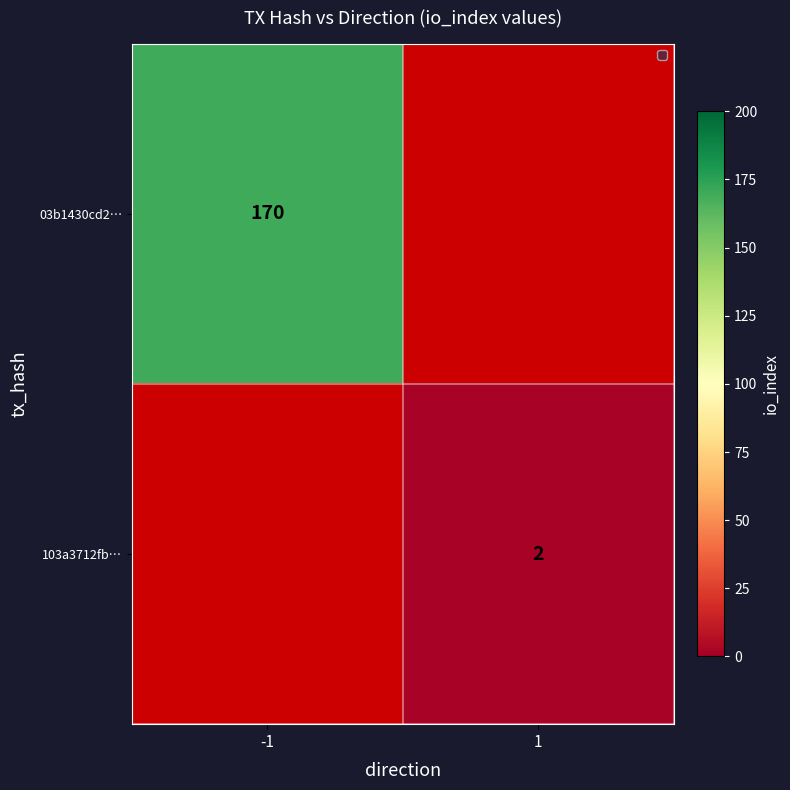

Is it true that 03b1430cd2… equals 104.1 at -1?

False